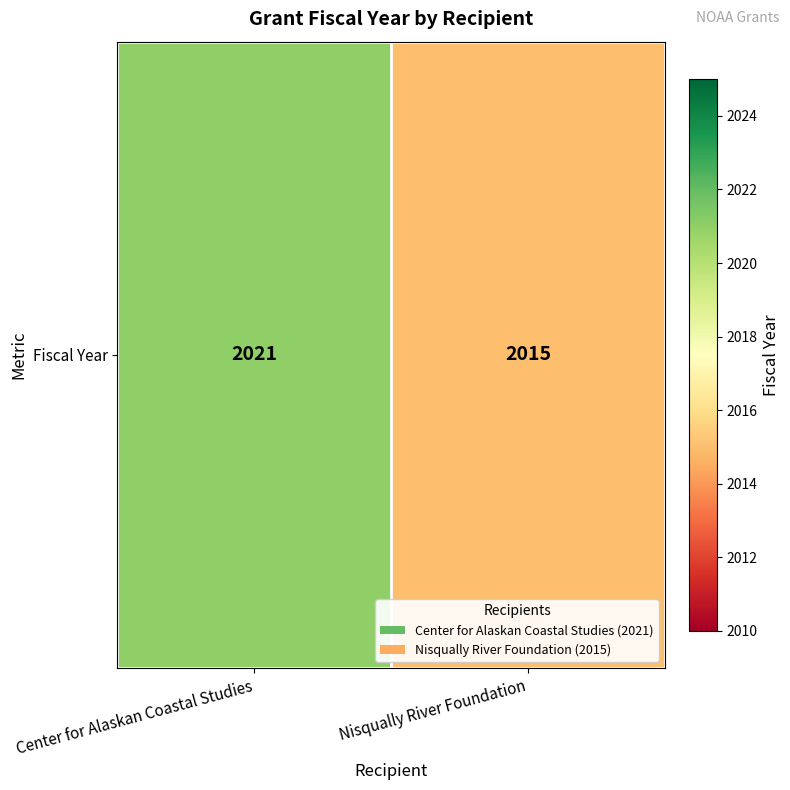

List the labels in order of value, largest first.

Center for Alaskan Coastal Studies, Nisqually River Foundation